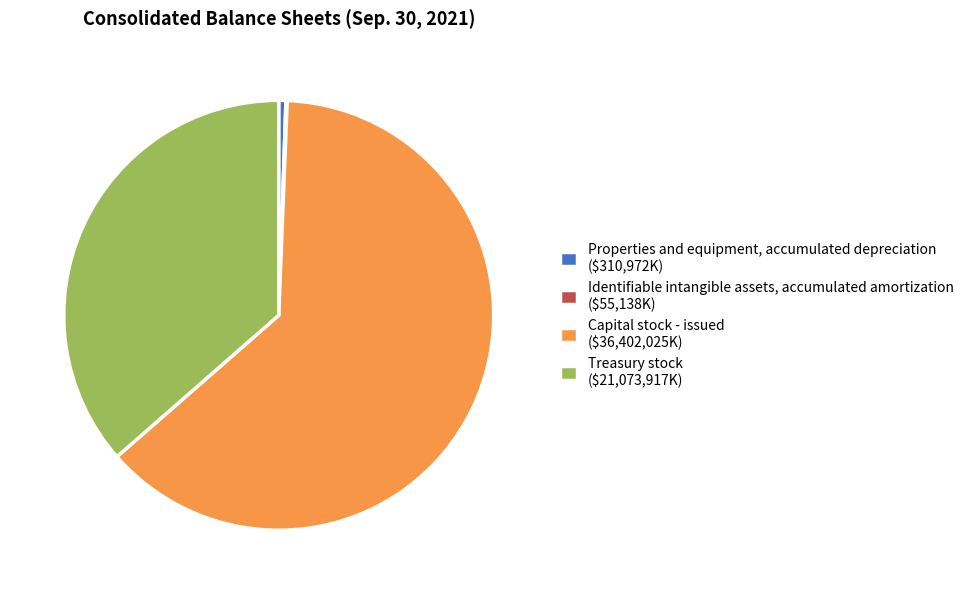

Does Capital stock - issued represent more than half of the total?

Yes